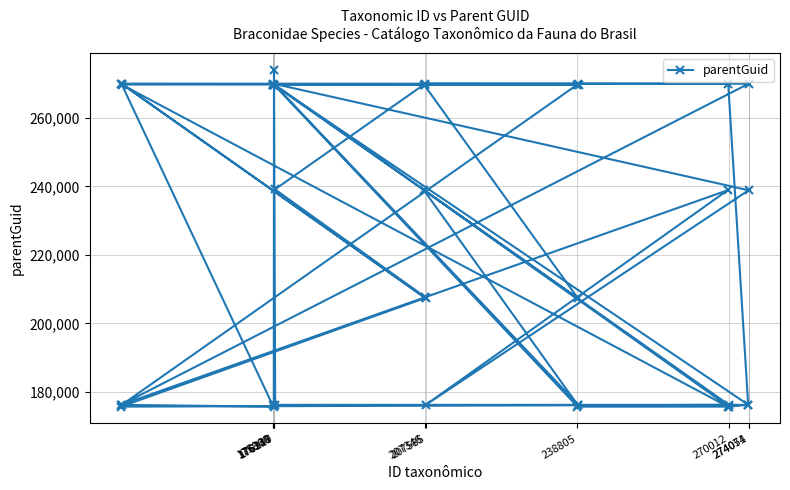

How many lines are shown in the chart?

1